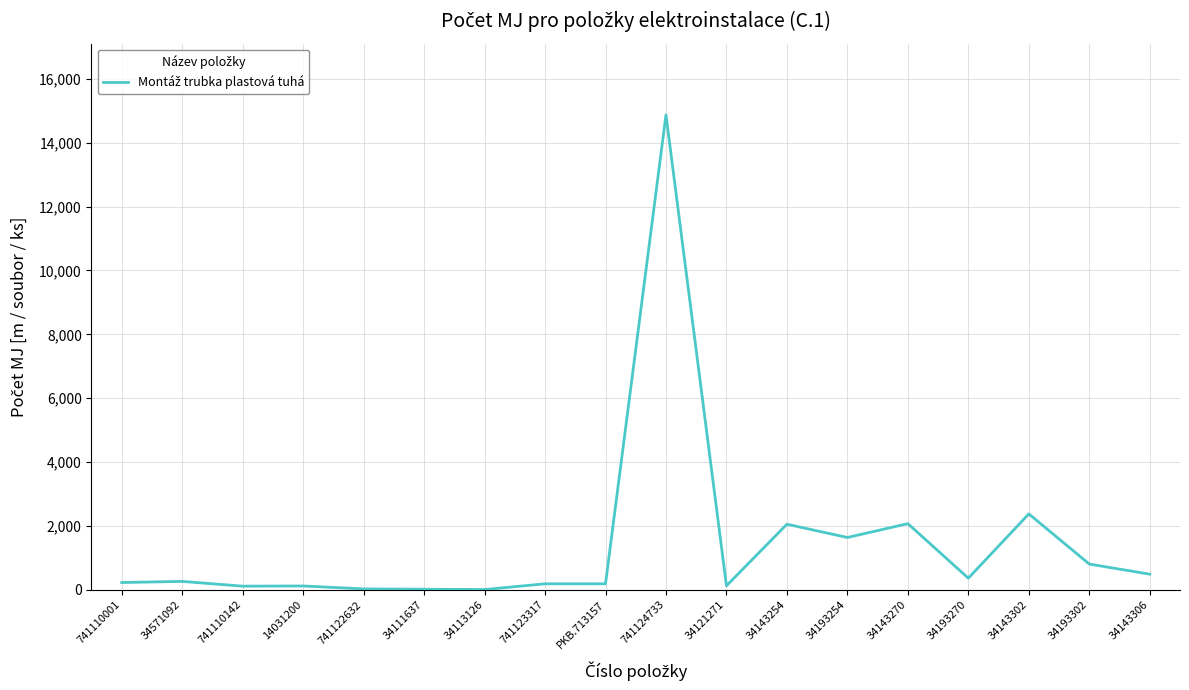

What is the change in value from 741124733 to 34193254?

-13230